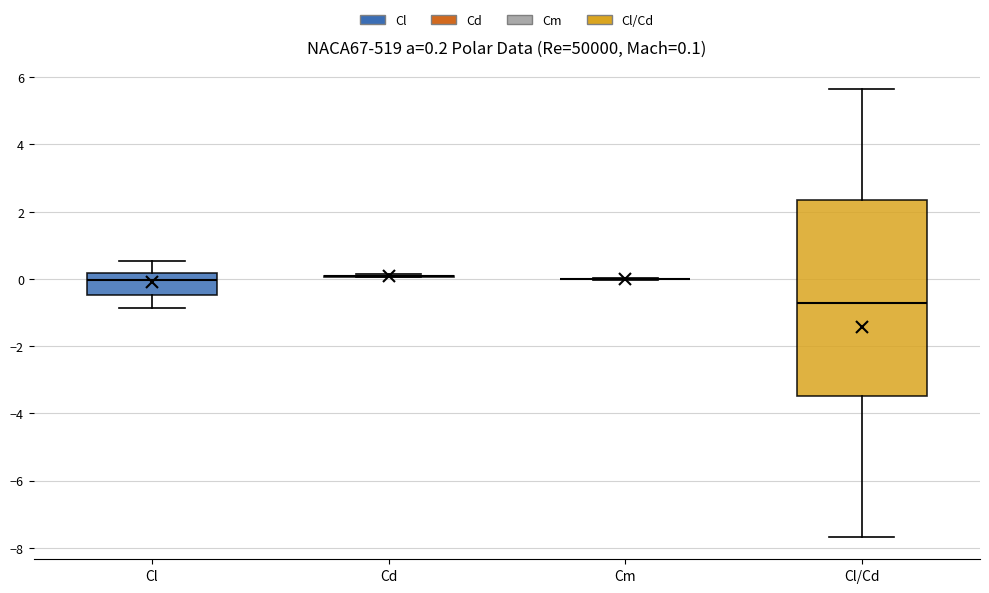

Which box is the tallest, from its lower edge to its upper edge?

Cl/Cd